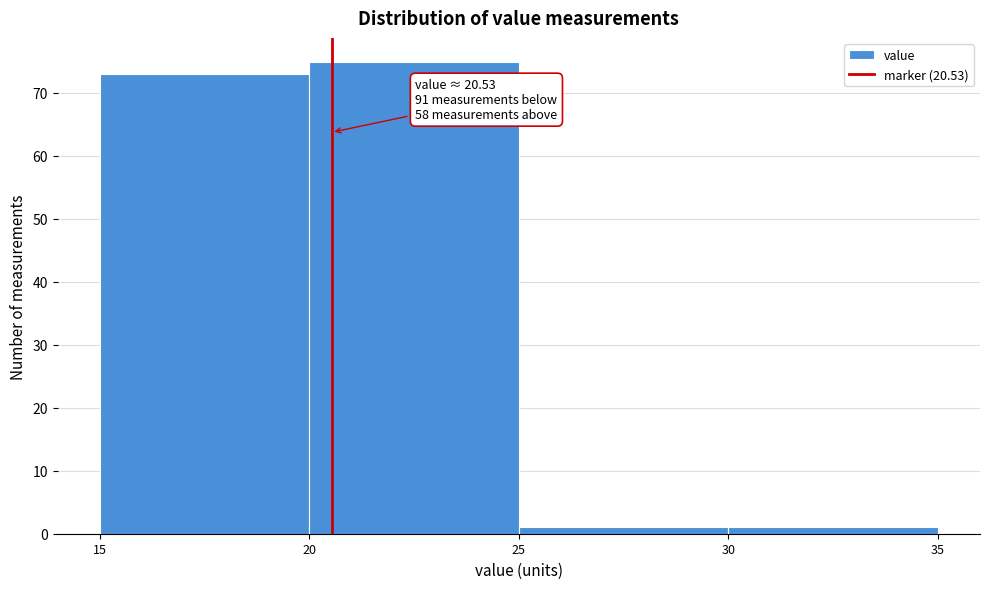

Over which range of the x-axis is the bar tallest?

20 to 25